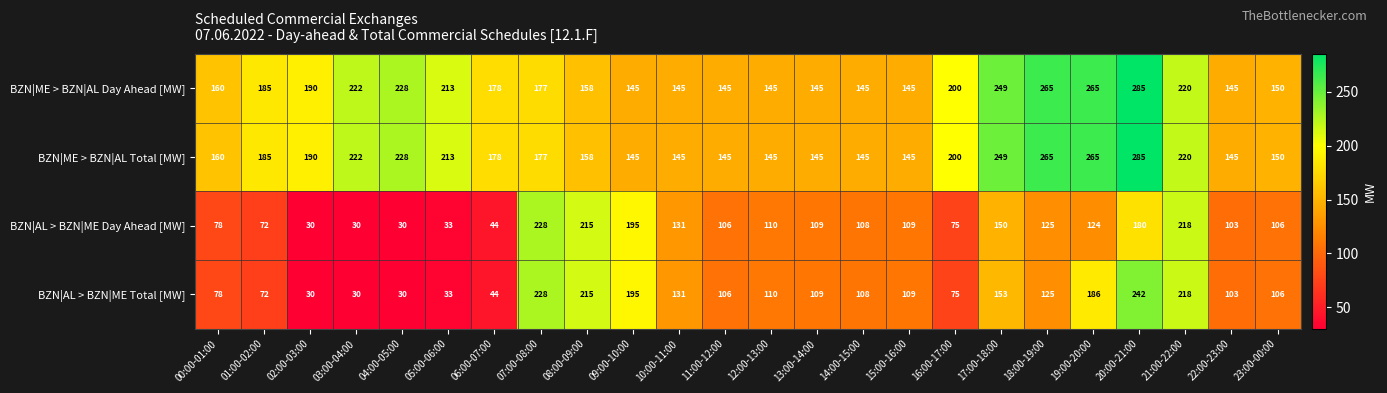

At how many categories does at least one series exceed 167?

15